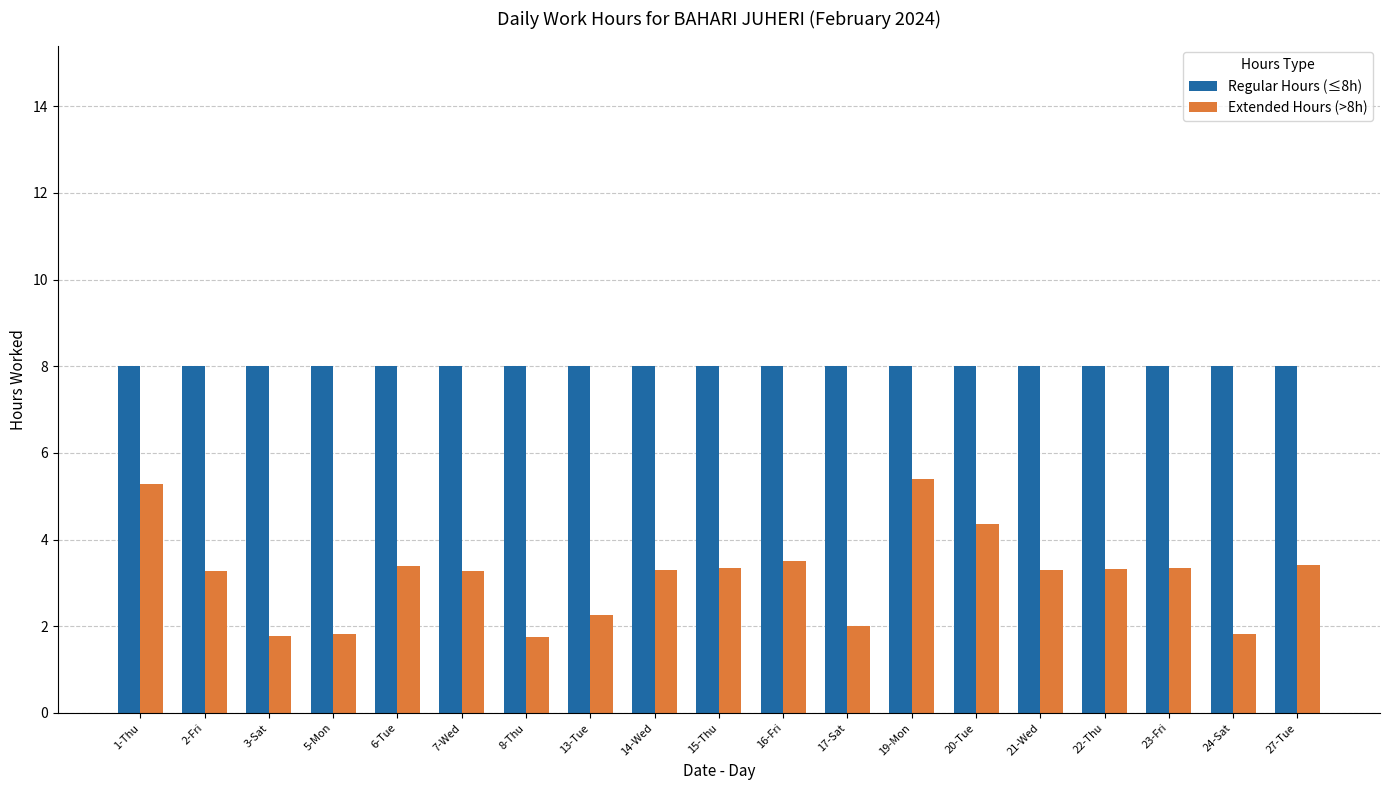

What is the label of the 9th bar from the left?

14-Wed